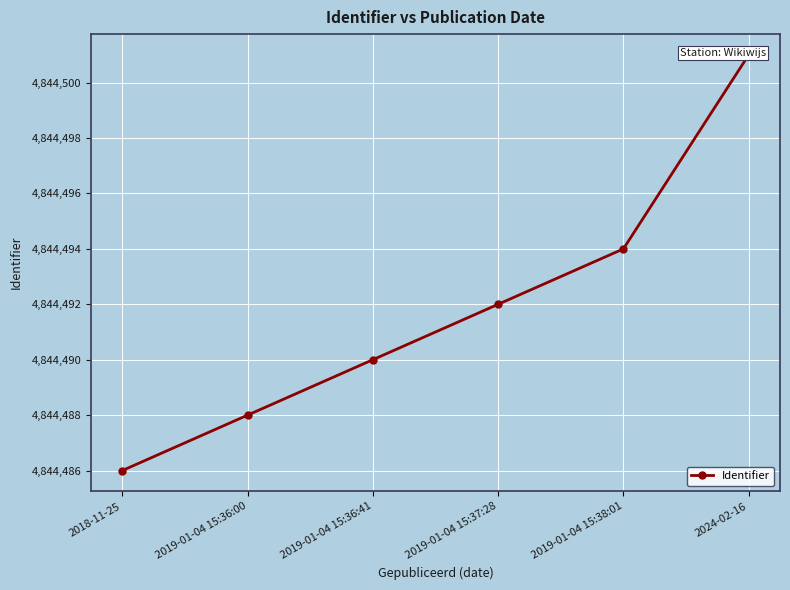

What is the sum of all values?

29066951